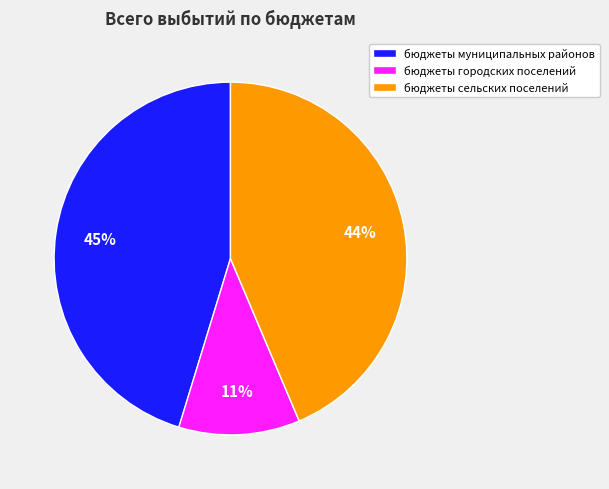

What percentage is the бюджеты городских поселений slice, to the nearest percent?

11%